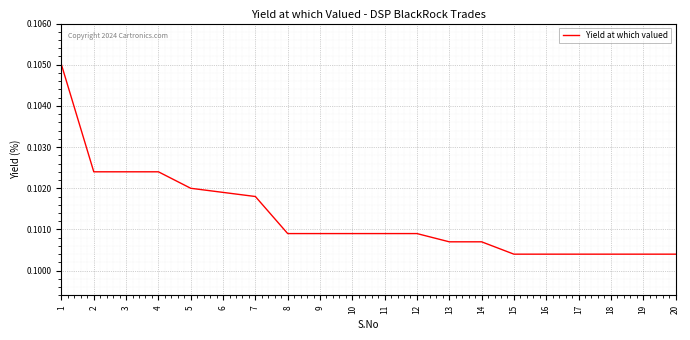

Which has a higher value, 14 or 3?

3